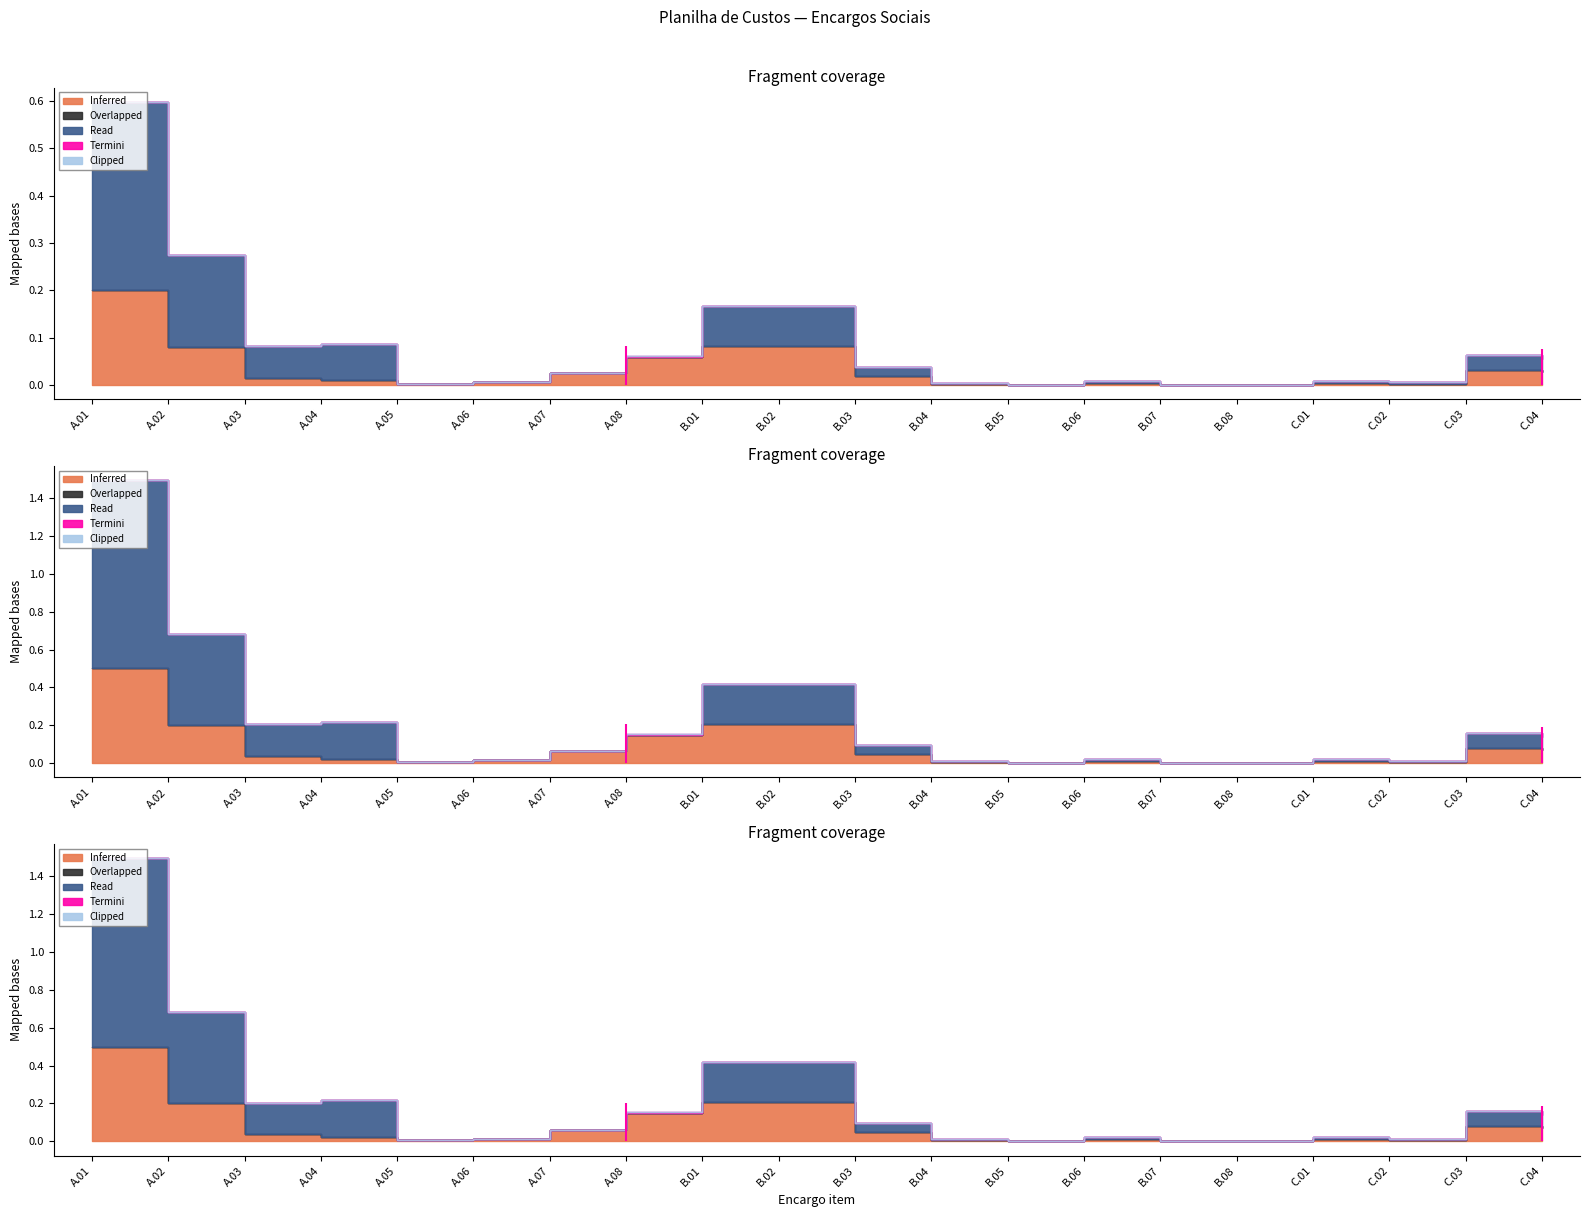

True or false: Inferred and Termini intersect in this chart.

False